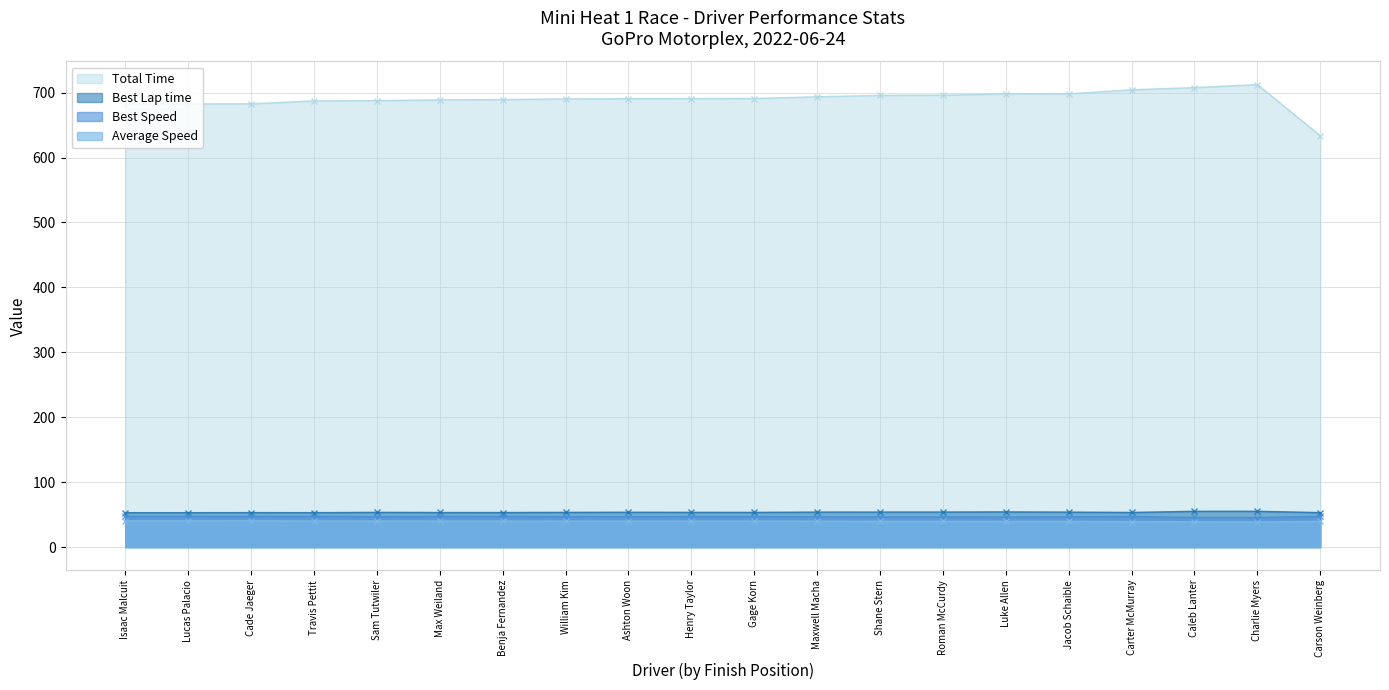

Which series has the widest spread of values?

Total Time